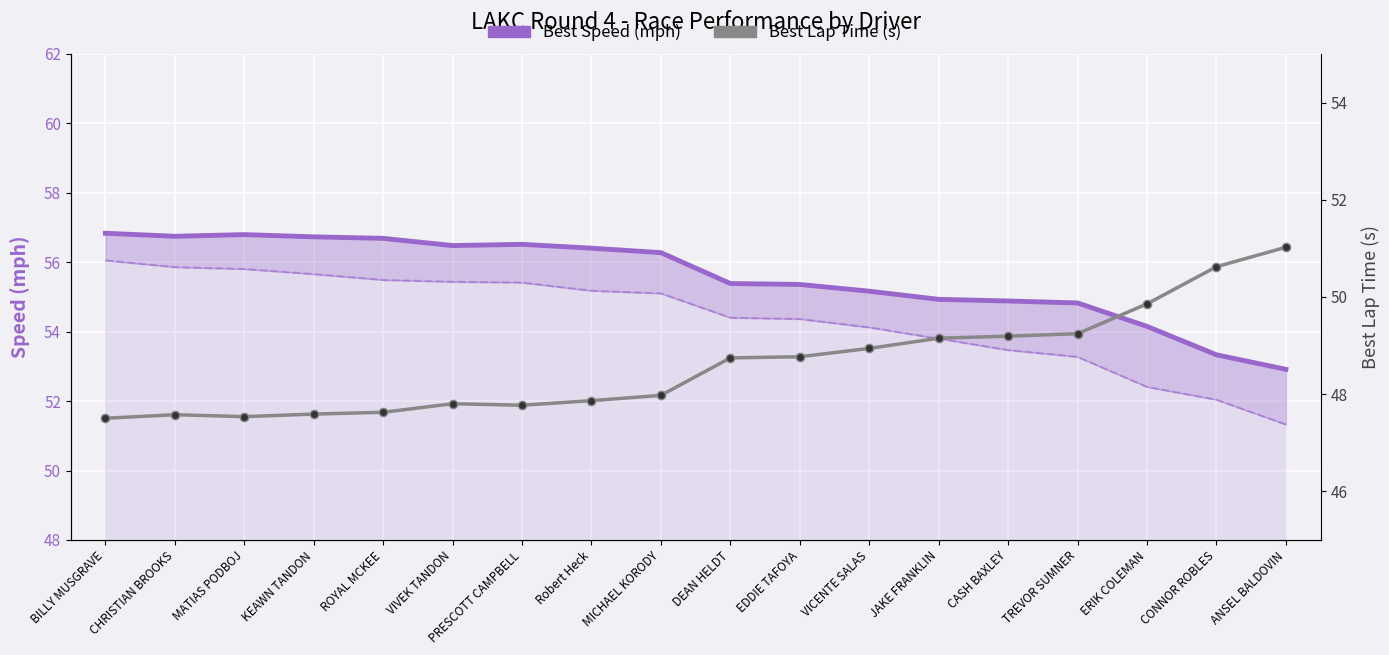

Rank the categories by Best Speed (mph) value from highest to lowest.

BILLY MUSGRAVE, MATIAS PODBOJ, CHRISTIAN BROOKS, KEAWN TANDON, ROYAL MCKEE, PRESCOTT CAMPBELL, VIVEK TANDON, Robert Heck, MICHAEL KORODY, DEAN HELDT, EDDIE TAFOYA, VICENTE SALAS, JAKE FRANKLIN, CASH BAXLEY, TREVOR SUMNER, ERIK COLEMAN, CONNOR ROBLES, ANSEL BALDOVIN